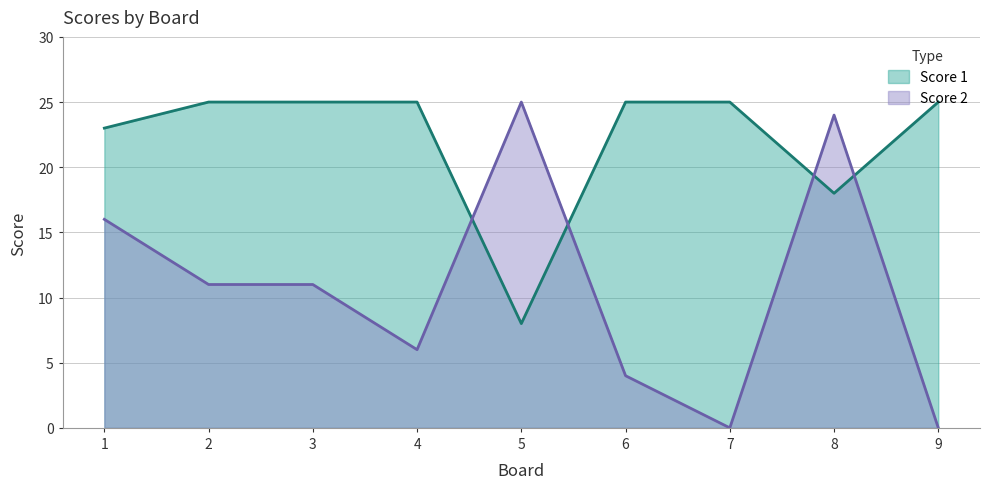

At which category is the sum across all series the highest?

8